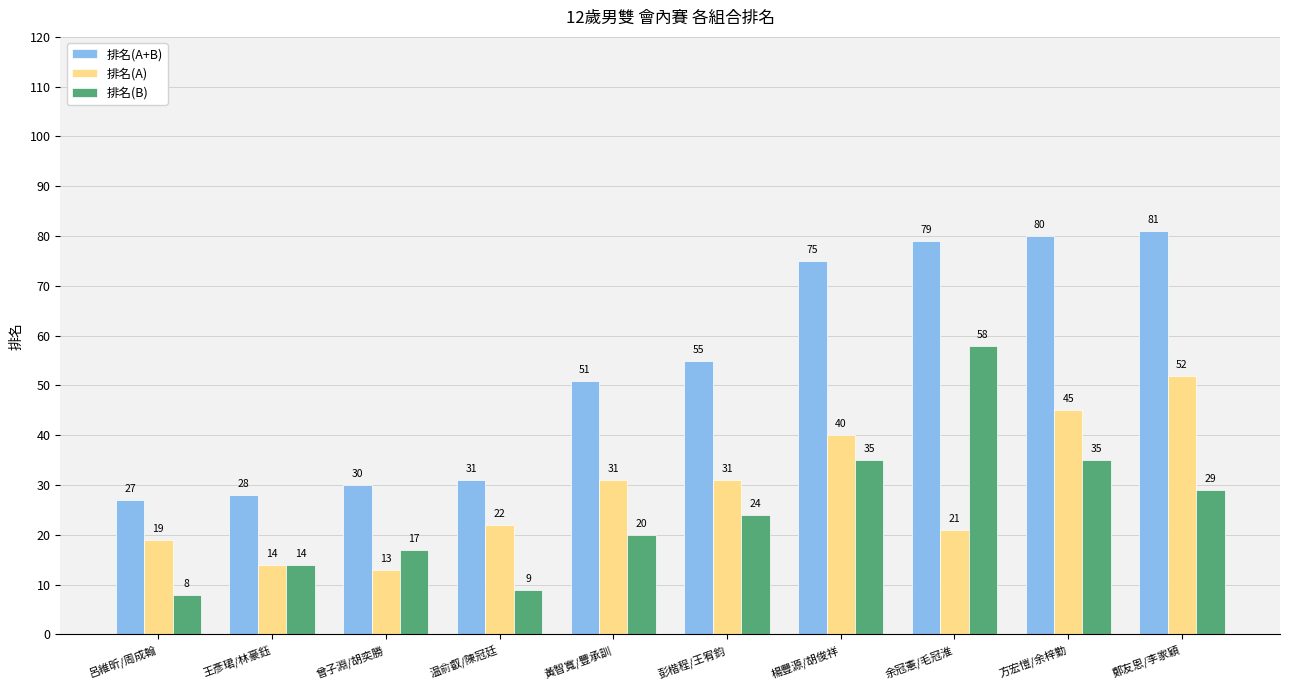

At how many categories does at least one series exceed 12?

10